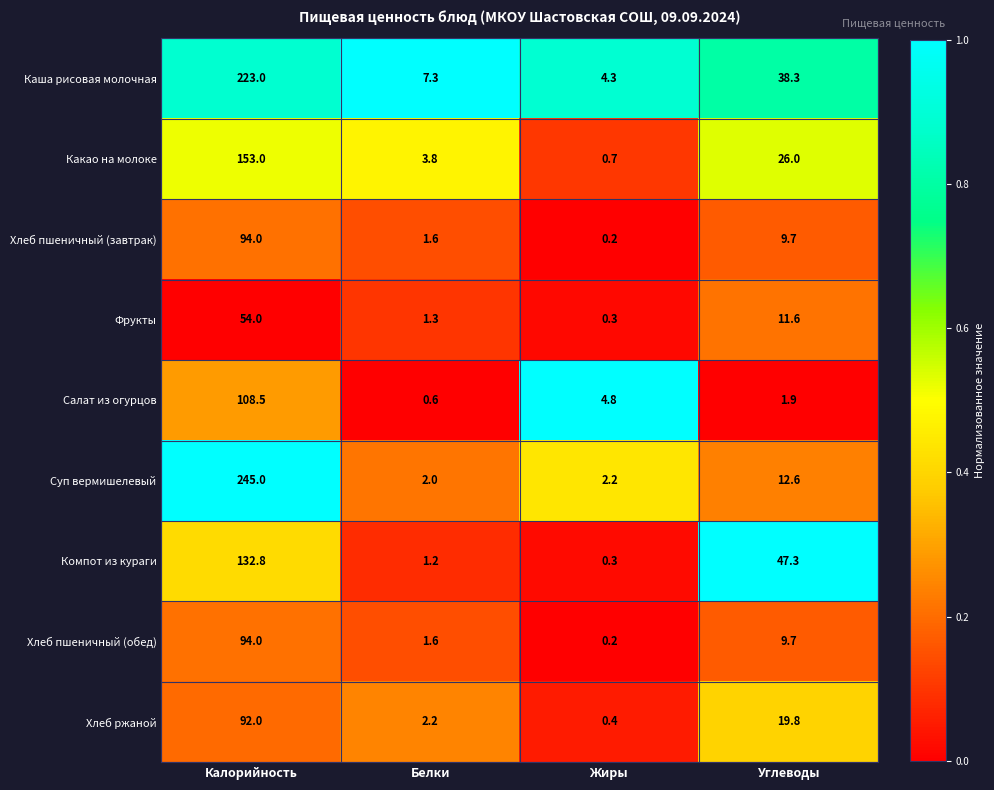

Rank the categories by Каша рисовая молочная value from lowest to highest.

Жиры, Белки, Углеводы, Калорийность